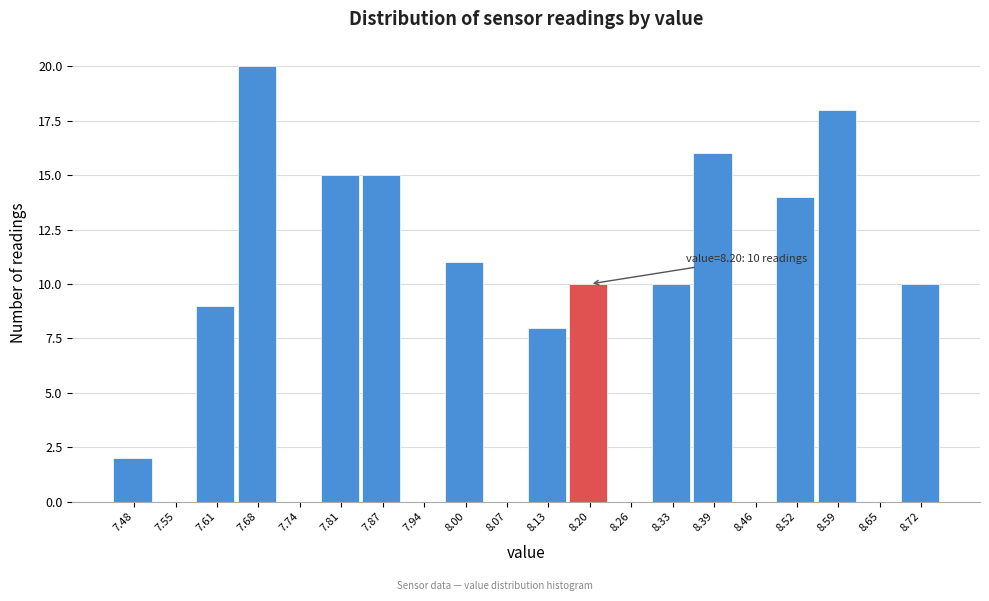

Which range on the x-axis has the tallest bar?

7.645 to 7.710